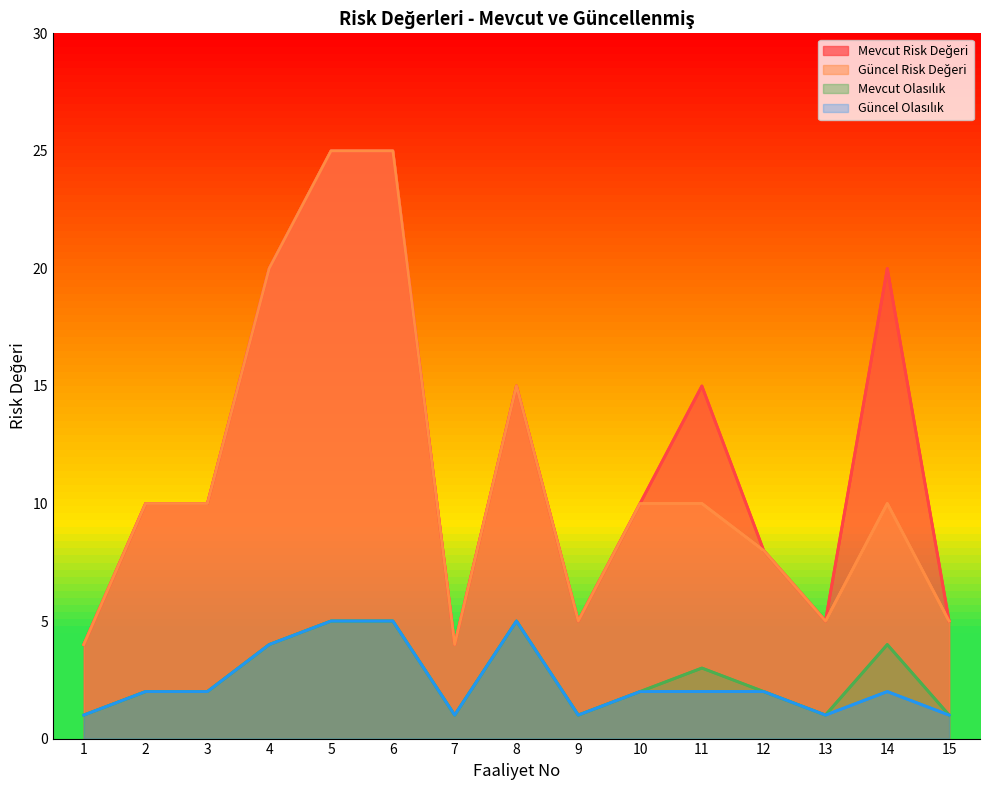

True or false: Mevcut Risk Değeri and Güncel Olasılık intersect in this chart.

False